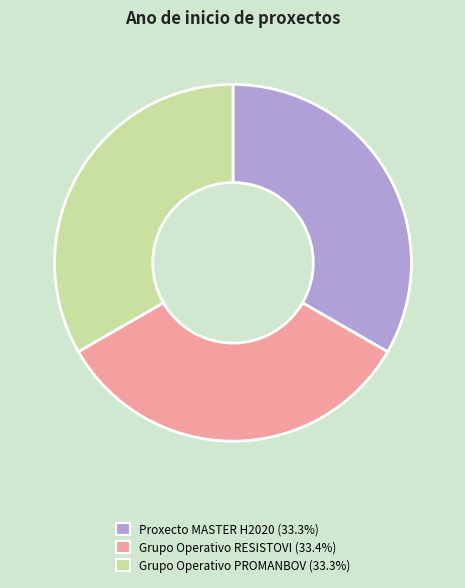

Is there a majority slice in this chart?

No